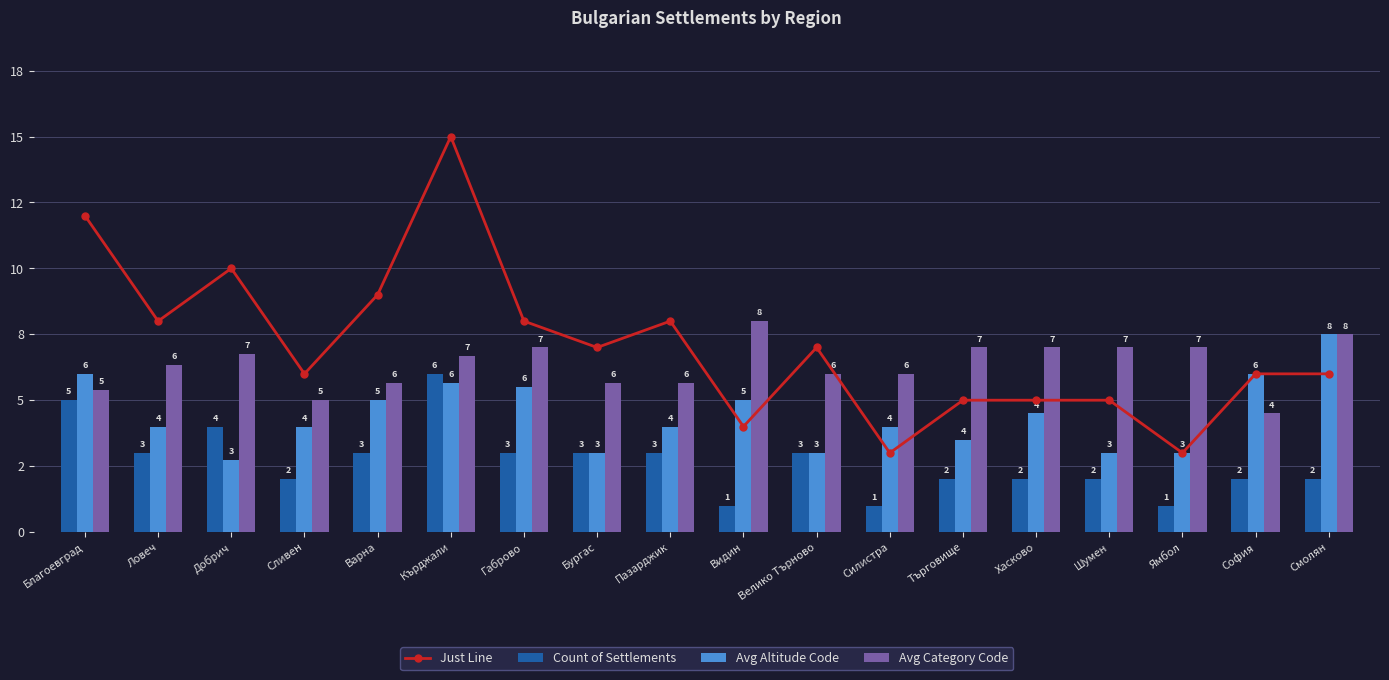

What is the total value across all series at Хасково?

18.5